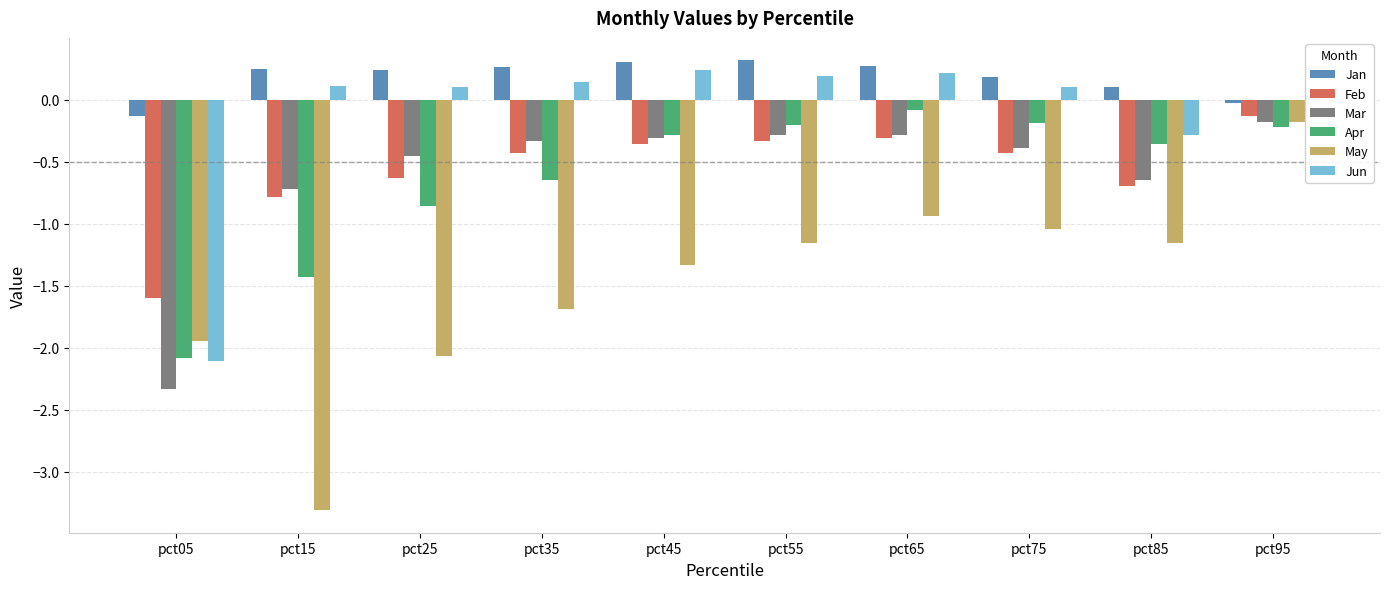

Which series has the widest spread of values?

May